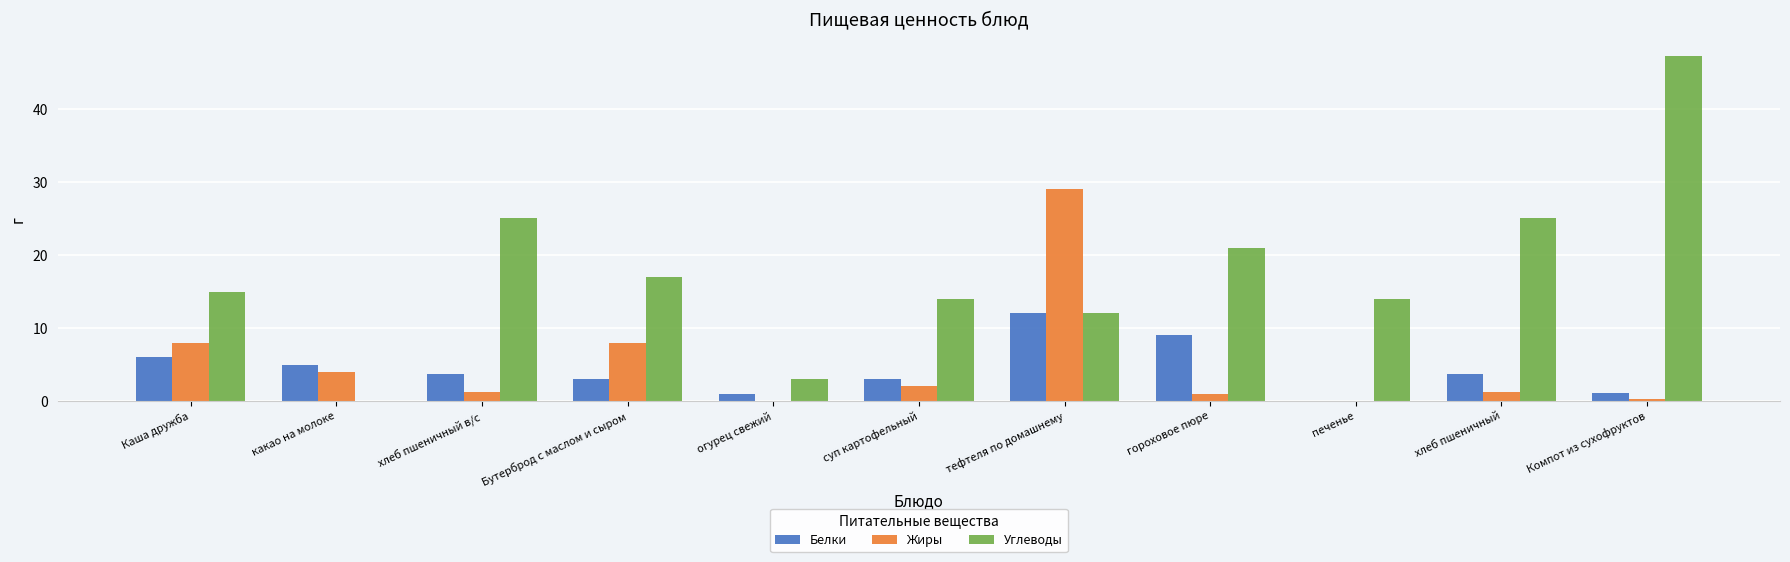

Which series has the largest total across all categories?

Углеводы